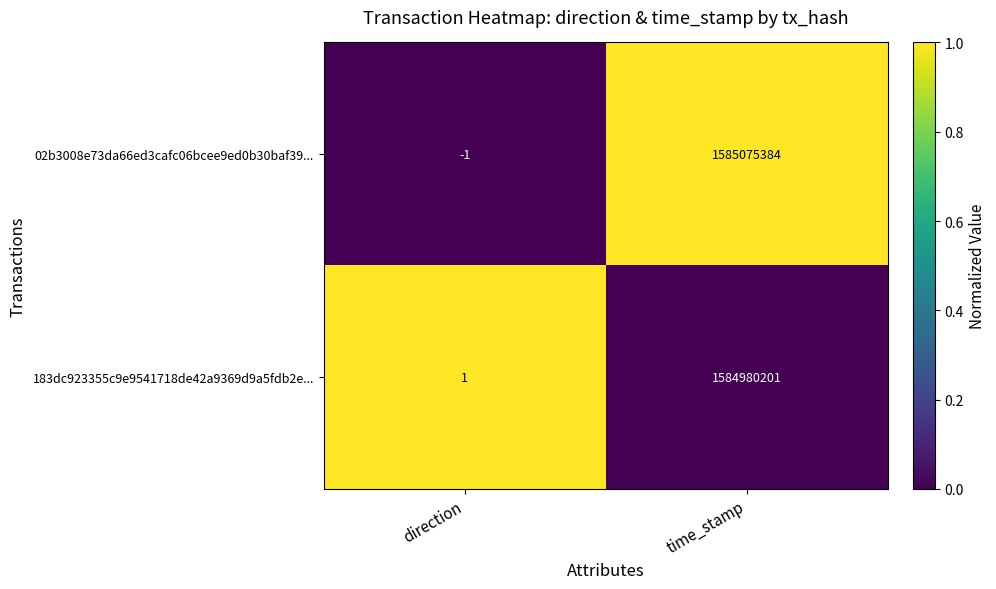

What is the greatest value displayed?

1585075384